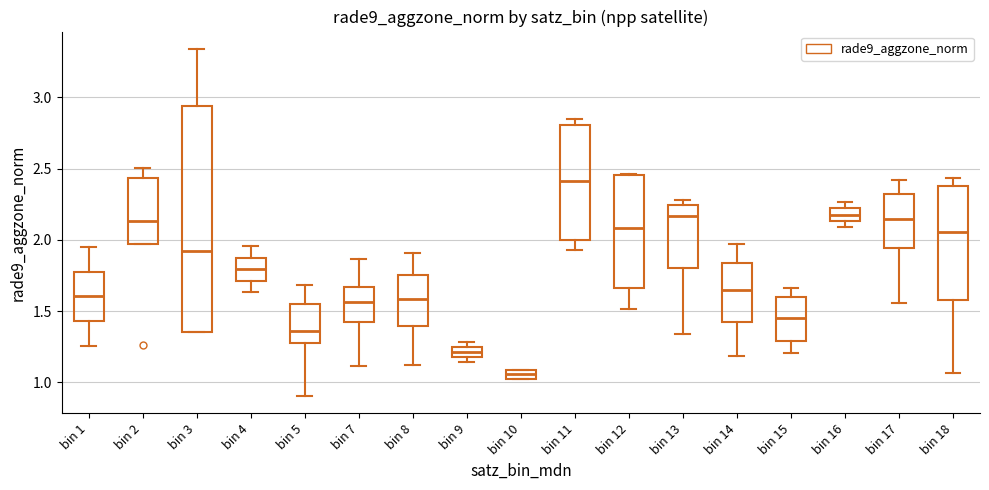

Which box is the tallest, from its lower edge to its upper edge?

bin 3